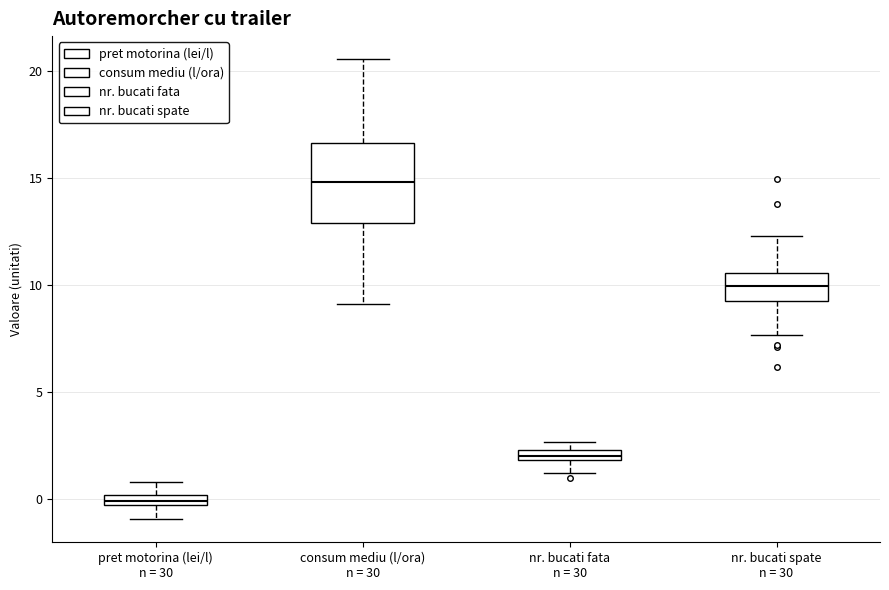

Which box is the tallest, from its lower edge to its upper edge?

consum mediu (l/ora) n = 30